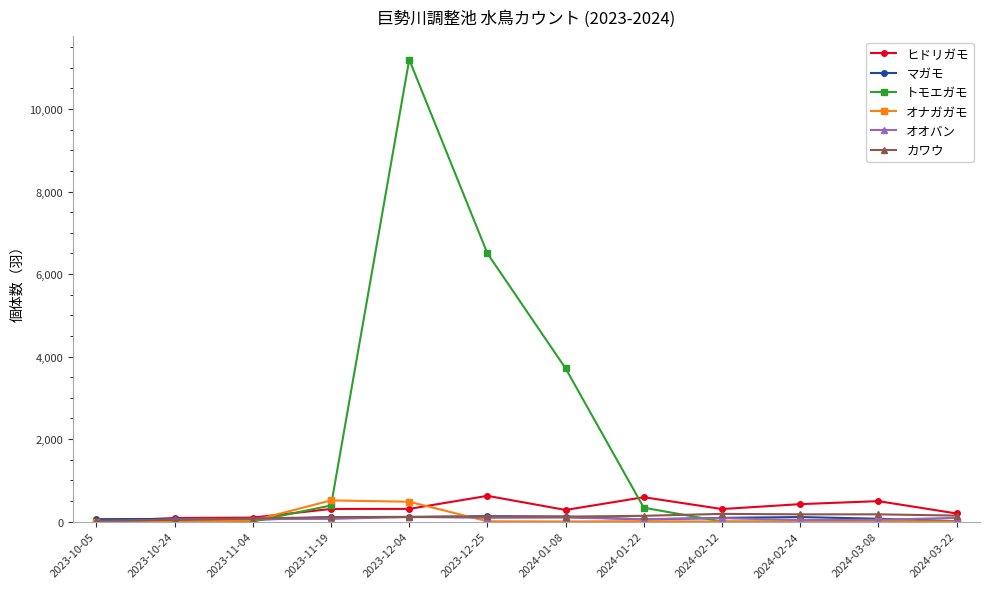

Which series has the largest total across all categories?

トモエガモ